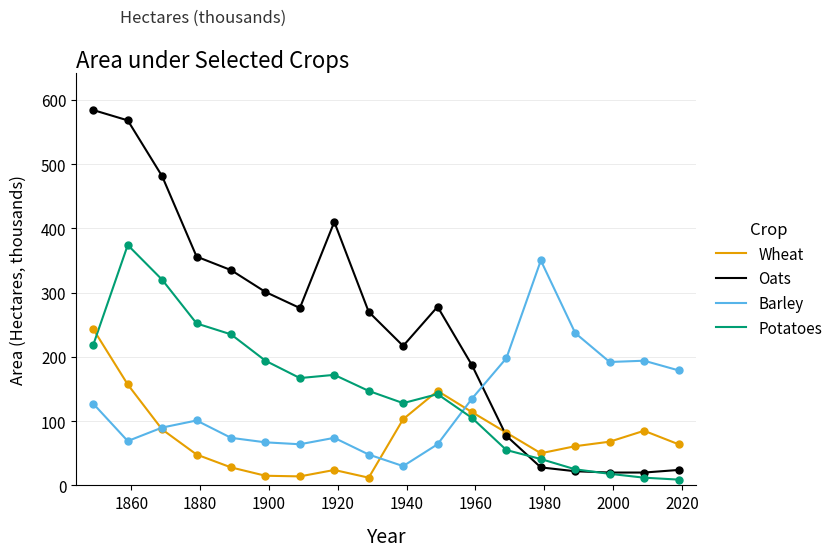

Which series has the widest spread of values?

Oats